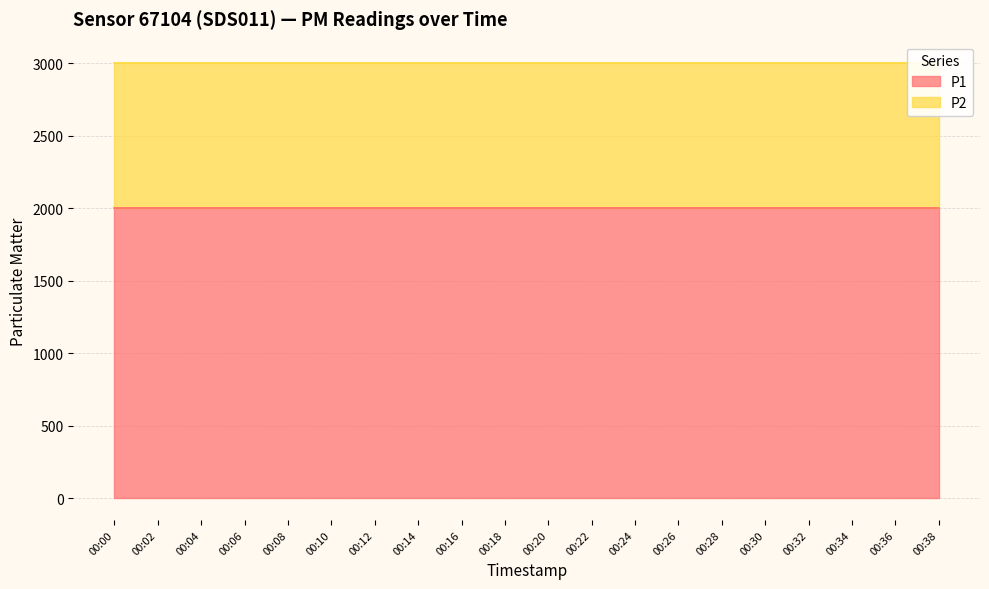

What is the value of the P2 point at the 19th from the left?

999.9